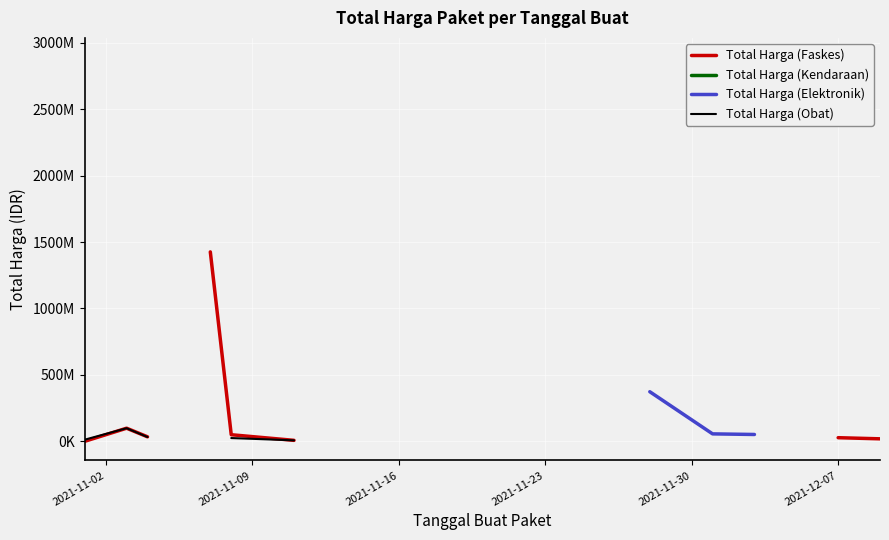

True or false: Total Harga (Obat) and Total Harga (Kendaraan) intersect in this chart.

False